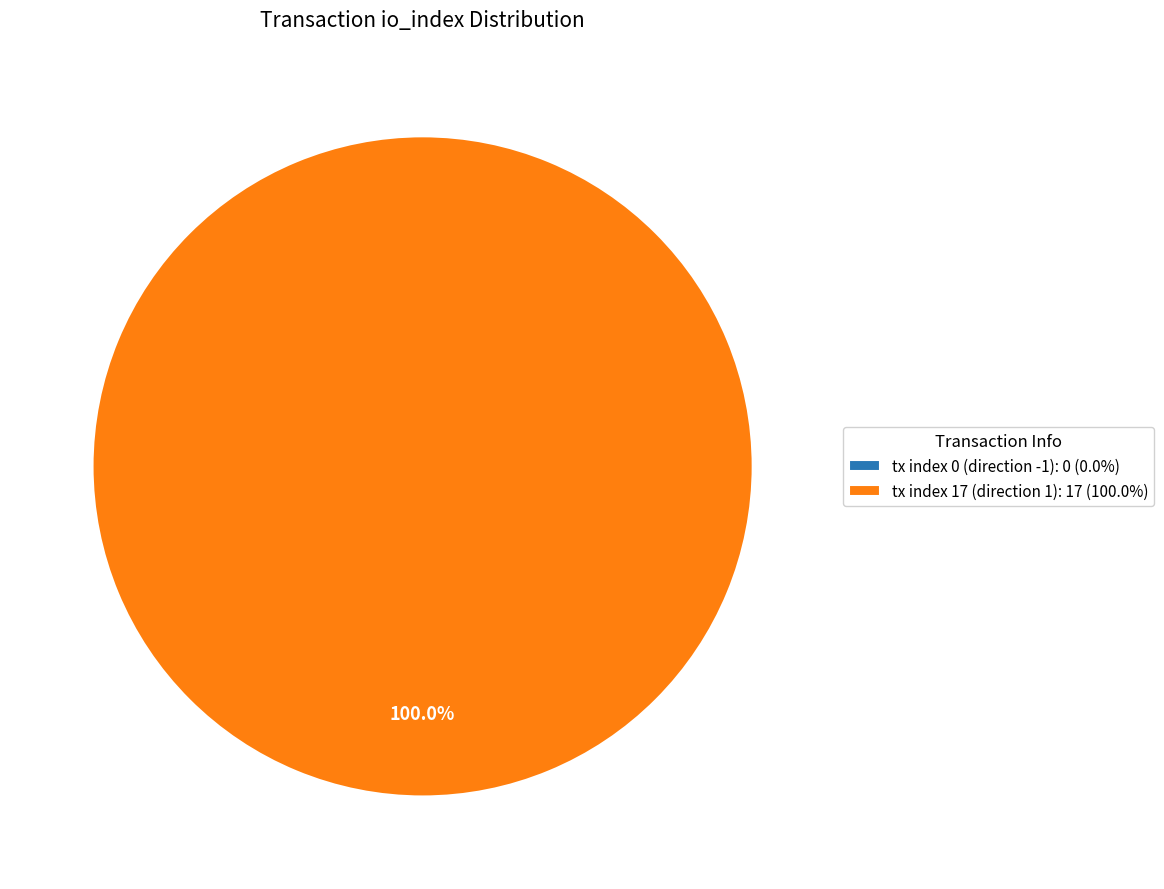

To the nearest percent, what is the difference between the largest and smallest slice percentages?

100%